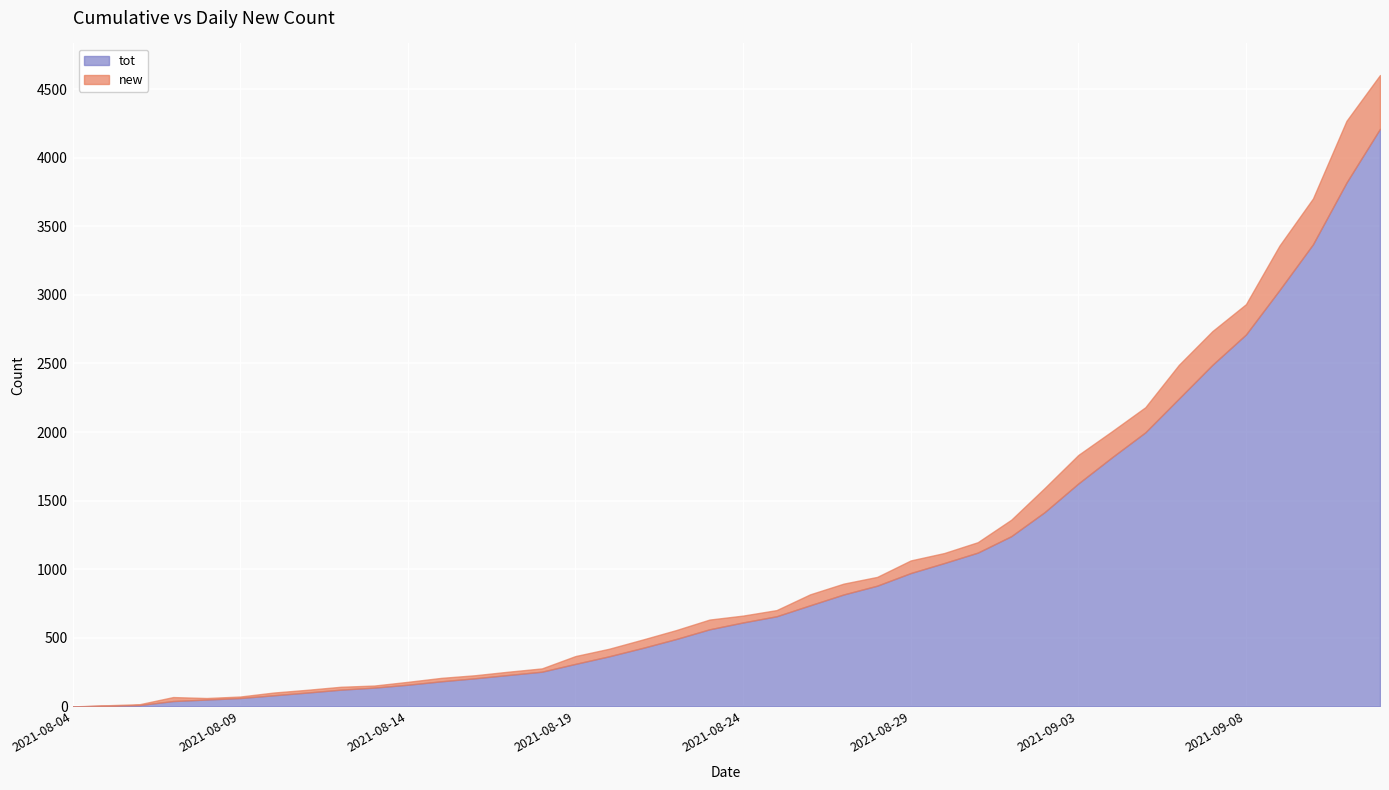

True or false: tot has a value of 476 at 2021-09-04.

False